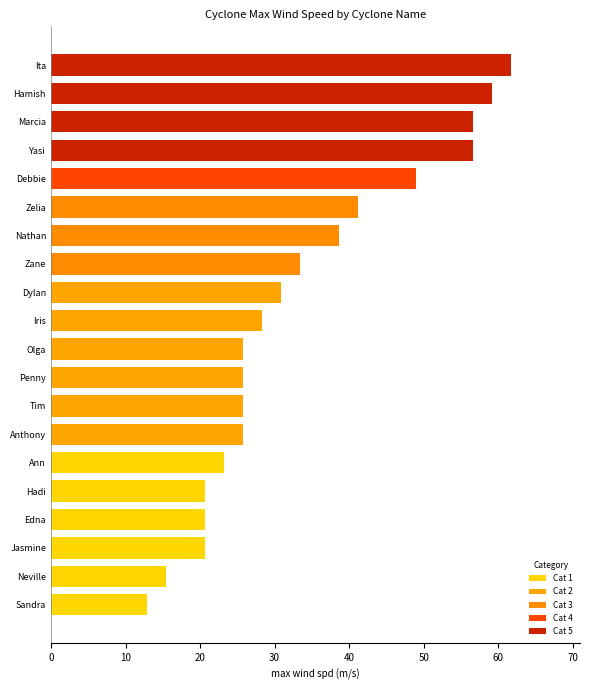

What is the change in value from Ann to Penny?

+2.5